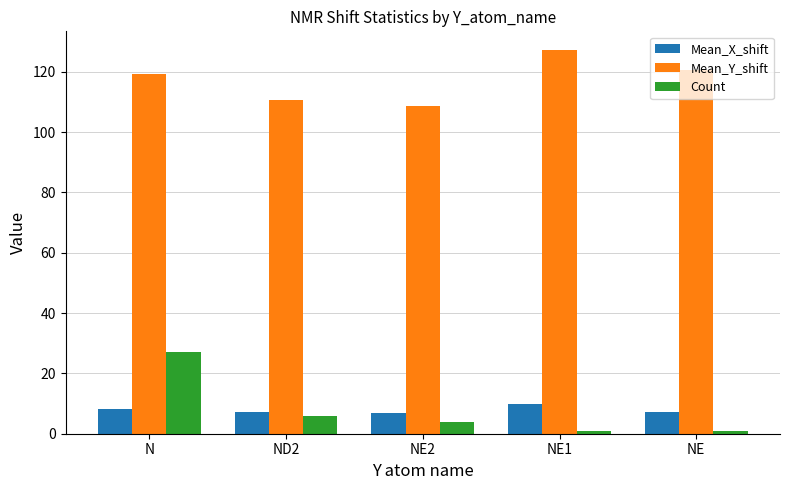

Is the value of Count at ND2 greater than the value of Mean_Y_shift at N?

No